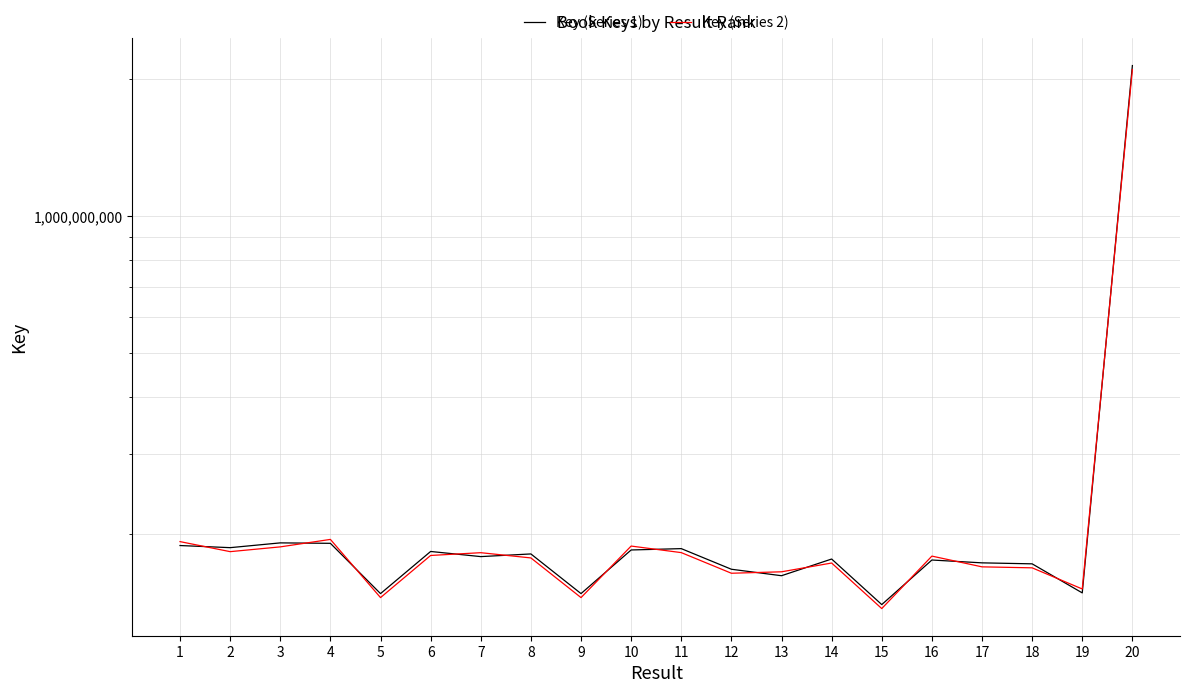

Is it true that Key (Series 1) equals 190921456.0 at 4?

True